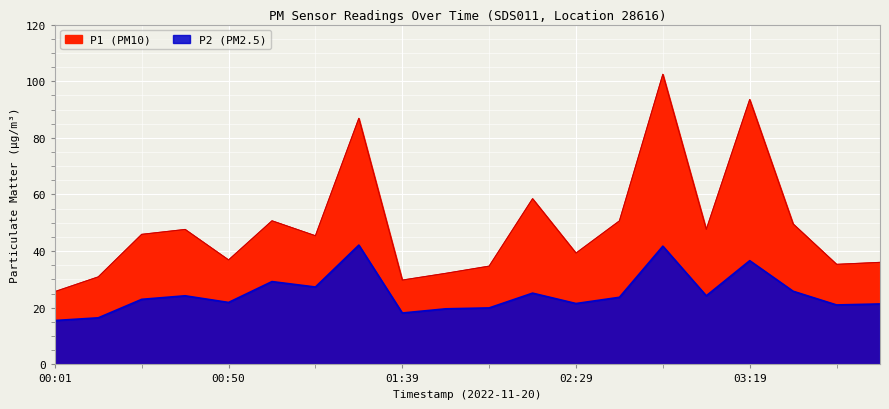

What is the value of the P1 point at the 14th from the left?

50.7